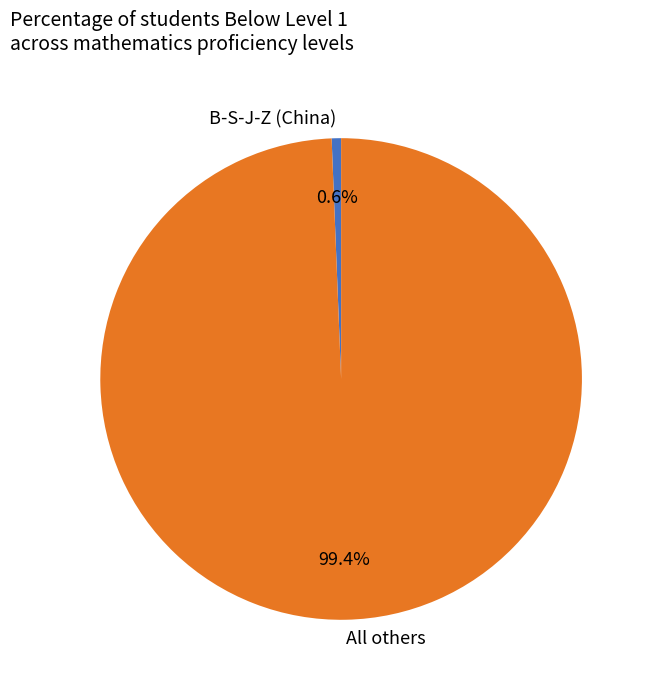

Is there a majority slice in this chart?

Yes